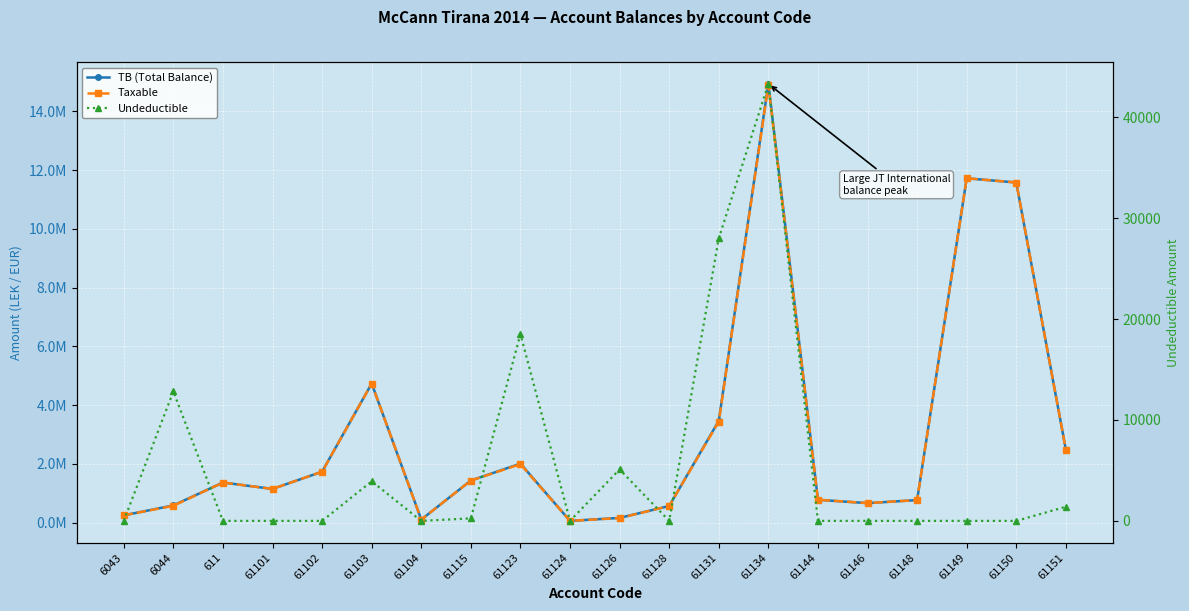

What is the difference between the maximum and second lowest values in the Taxable series?

14781959.8